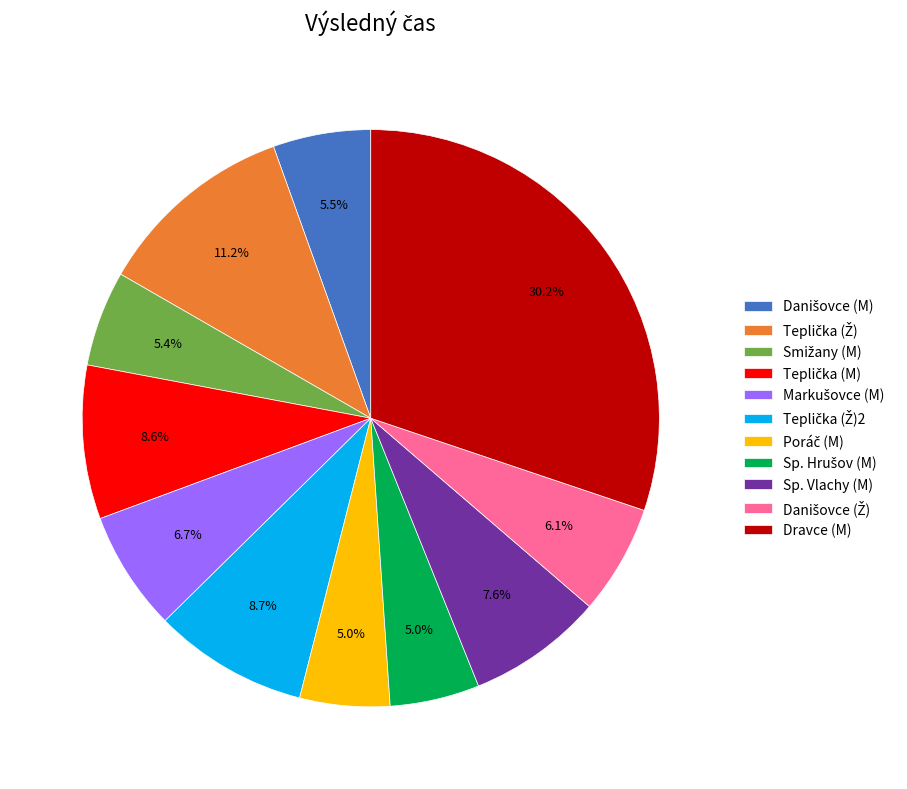

True or false: Dravce (M) accounts for 39% of the total.

False